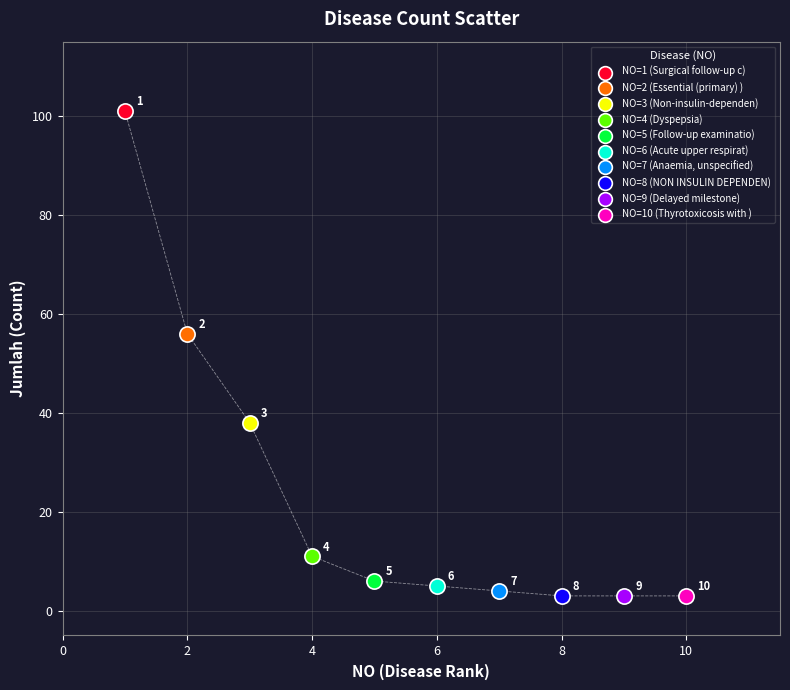

What are all the series names shown in the legend?

NO=1 (Surgical follow-up c), NO=2 (Essential (primary) ), NO=3 (Non-insulin-dependen), NO=4 (Dyspepsia), NO=5 (Follow-up examinatio), NO=6 (Acute upper respirat), NO=7 (Anaemia, unspecified), NO=8 (NON INSULIN DEPENDEN), NO=9 (Delayed milestone), NO=10 (Thyrotoxicosis with )